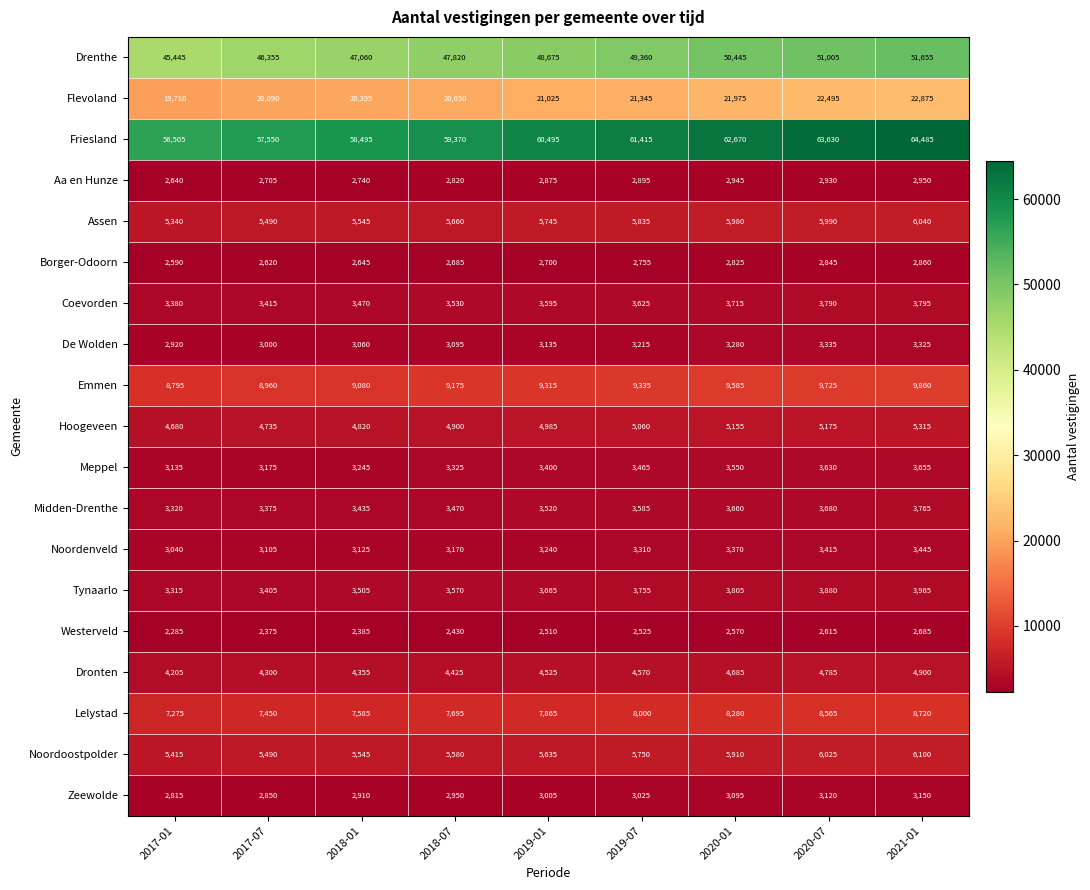

At which category is the sum across all series the highest?

2021-01